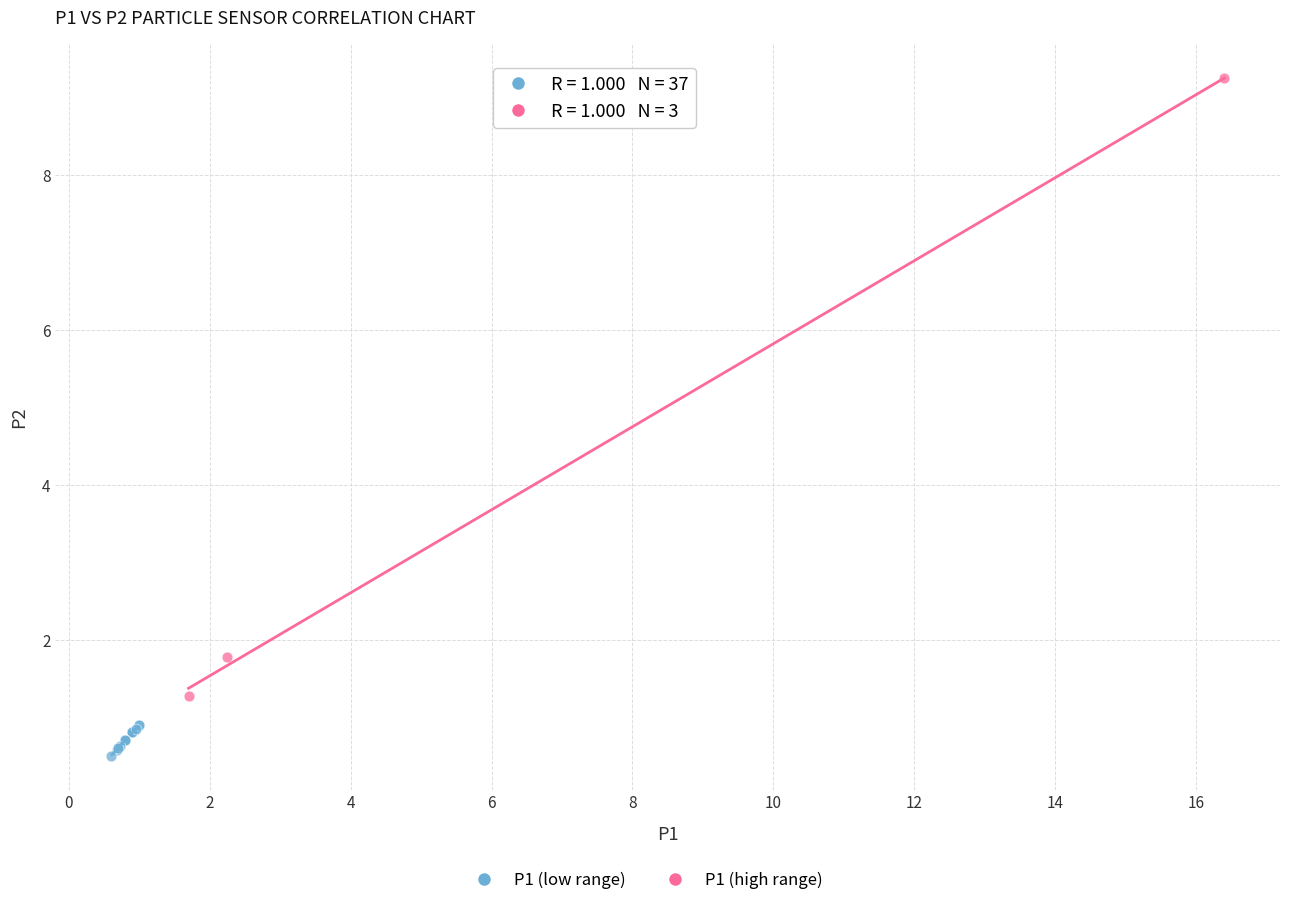

Which series reaches the maximum Y coordinate?

P1 (high range)